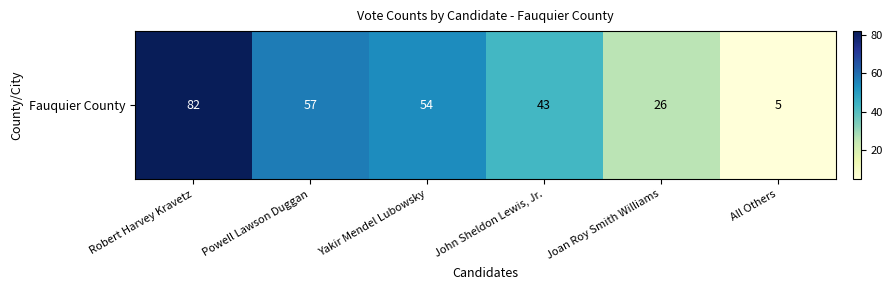

Reading left to right, transcribe all the data shown in this chart.

Robert Harvey Kravetz=82	Powell Lawson Duggan=57	Yakir Mendel Lubowsky=54	John Sheldon Lewis, Jr.=43	Joan Roy Smith Williams=26	All Others=5